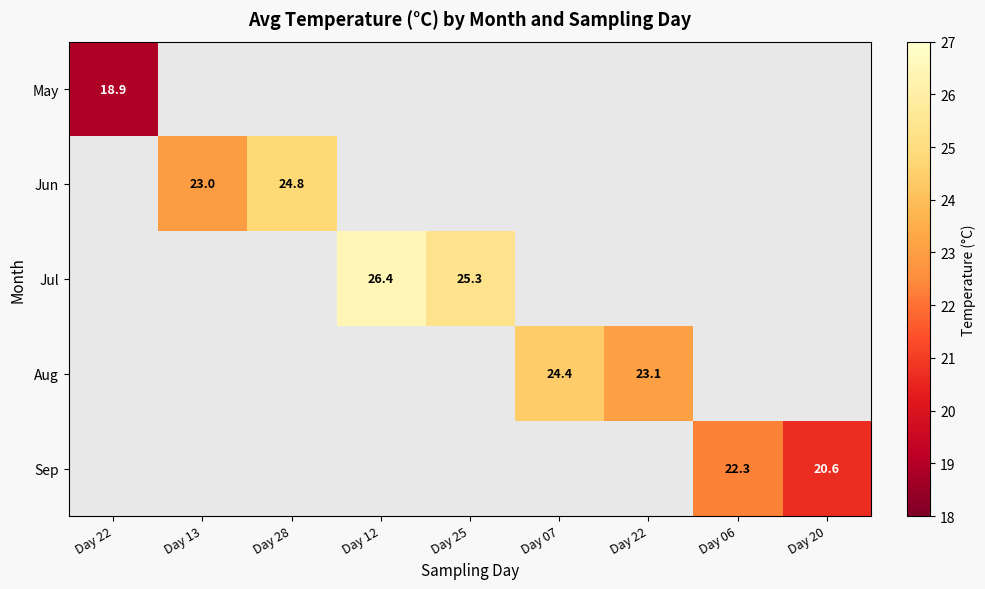

Count the number of categories in the chart.

9